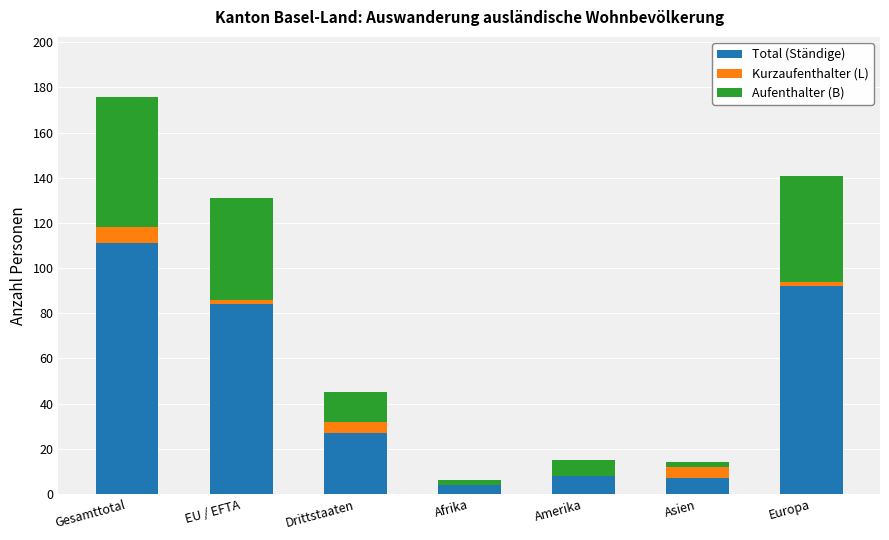

Does the chart contain stacked bars?

Yes